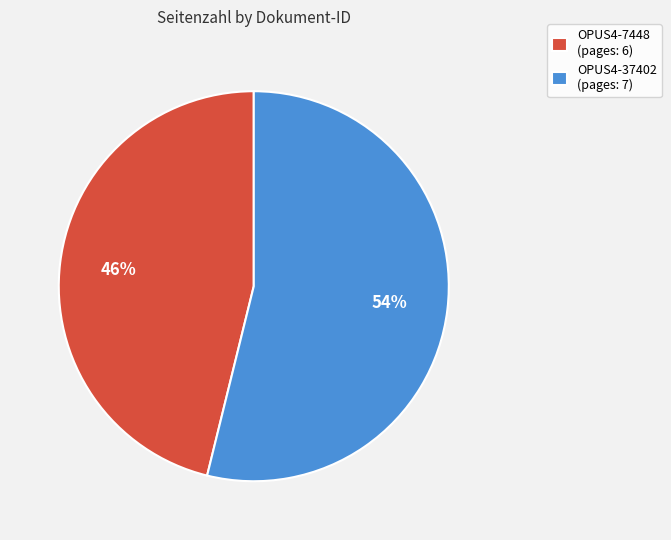

True or false: OPUS4-7448 accounts for 46% of the total.

True